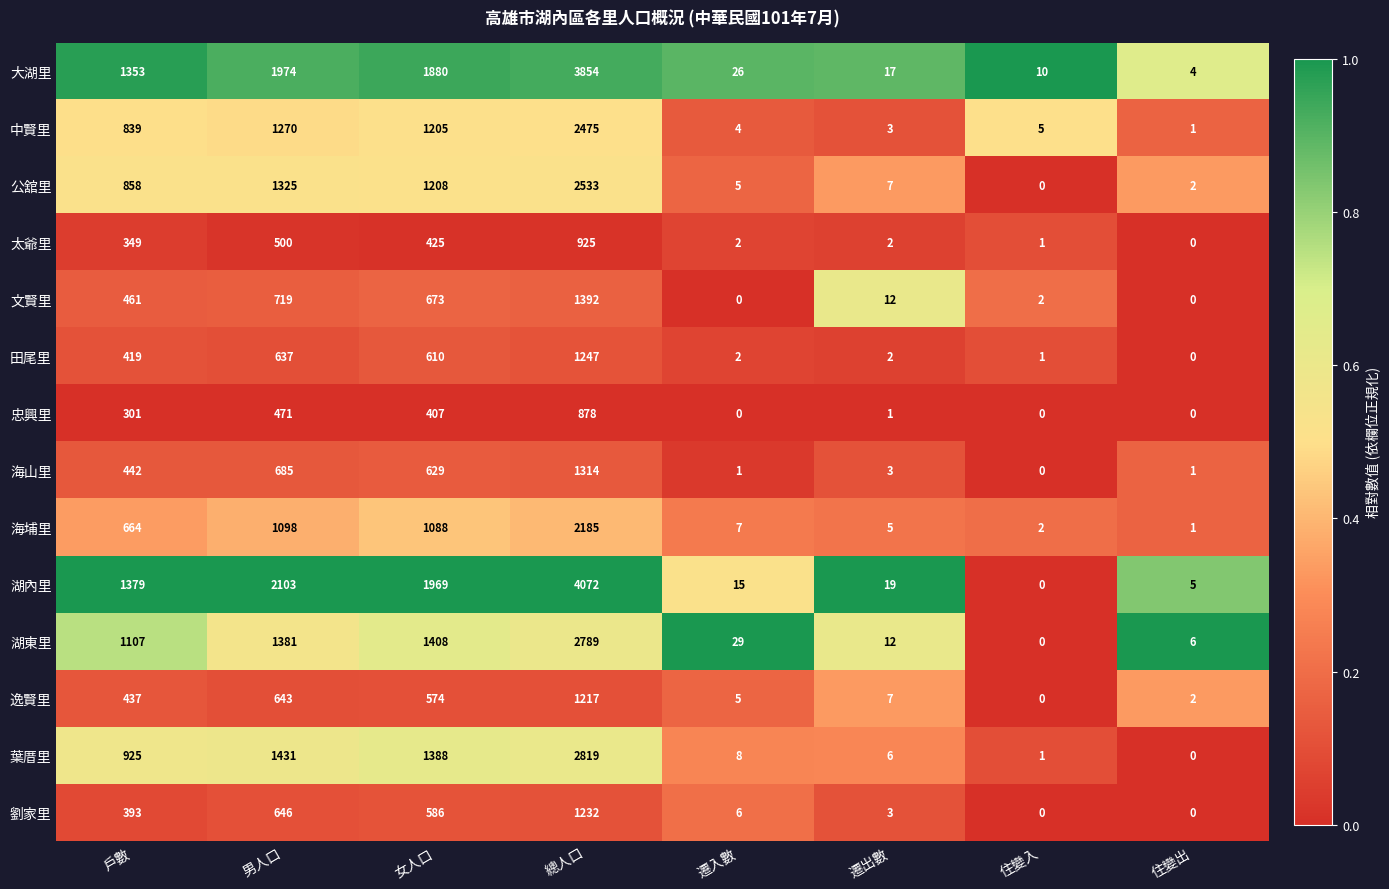

True or false: 大湖里 has a value of 1353 at 戶數.

True